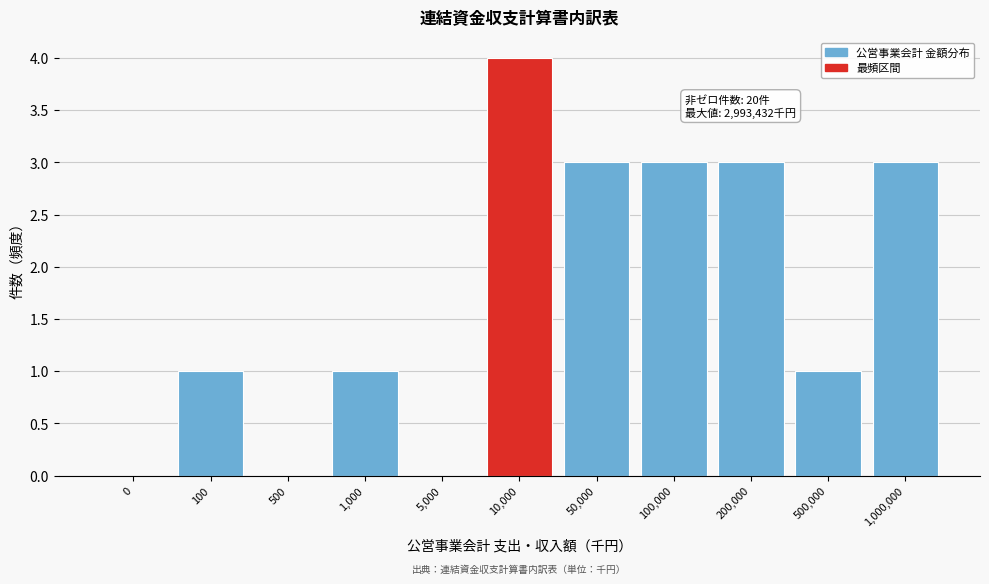

Reading left to right, what are all the values shown in this chart?

0=0	100=1	500=0	1,000=1	5,000=0	10,000=4	50,000=3	100,000=3	200,000=3	500,000=1	1,000,000=3